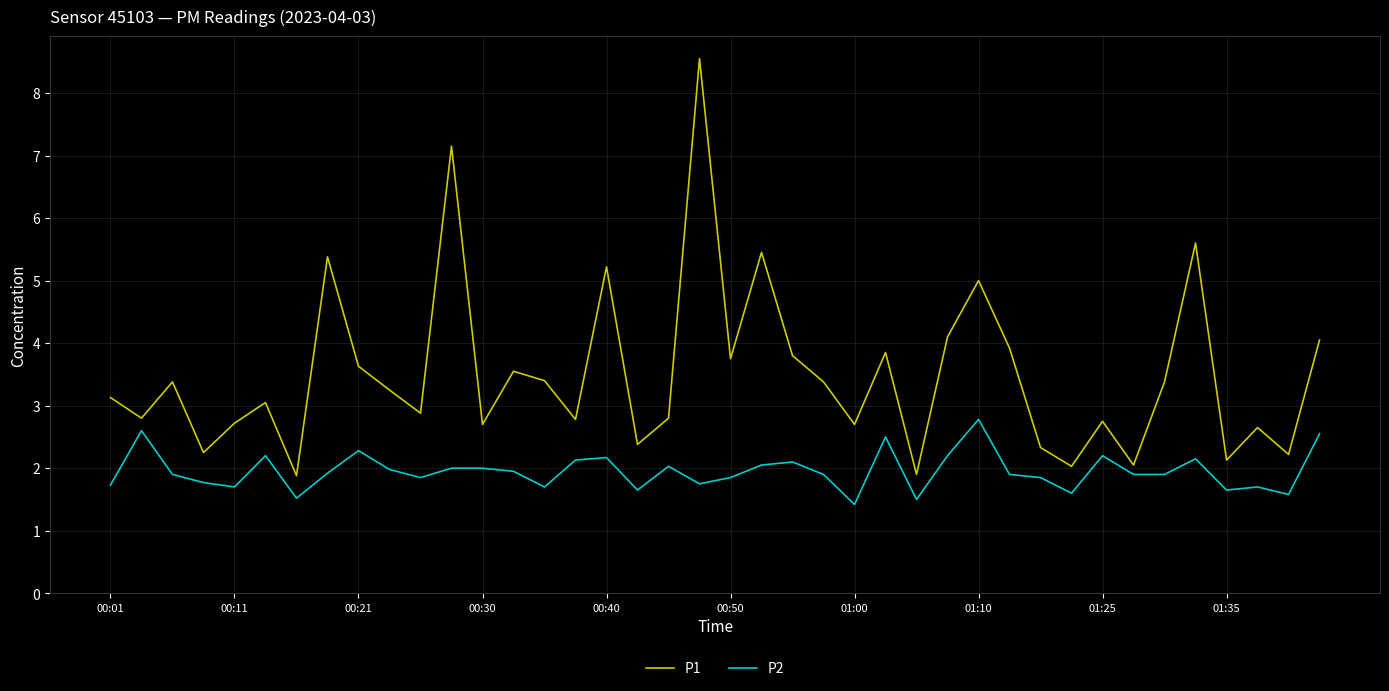

Which series has the widest spread of values?

P1